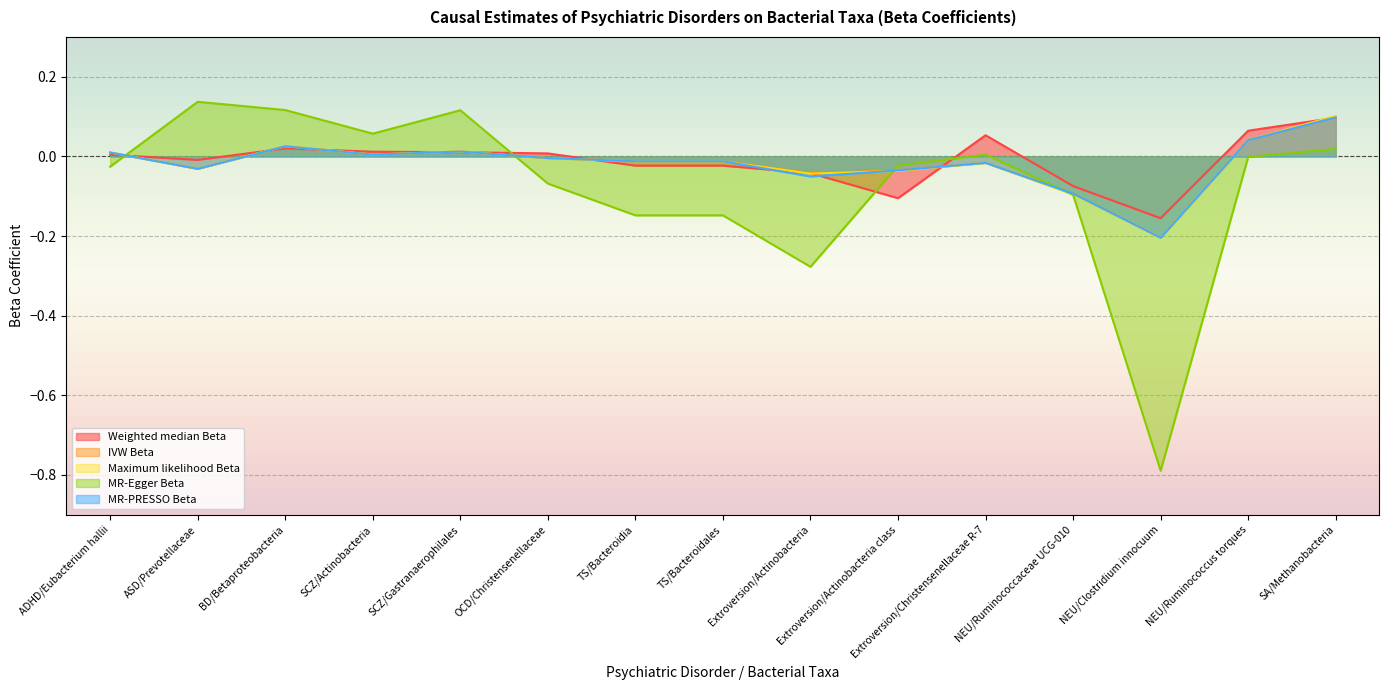

True or false: MR-PRESSO Beta and IVW Beta intersect in this chart.

False